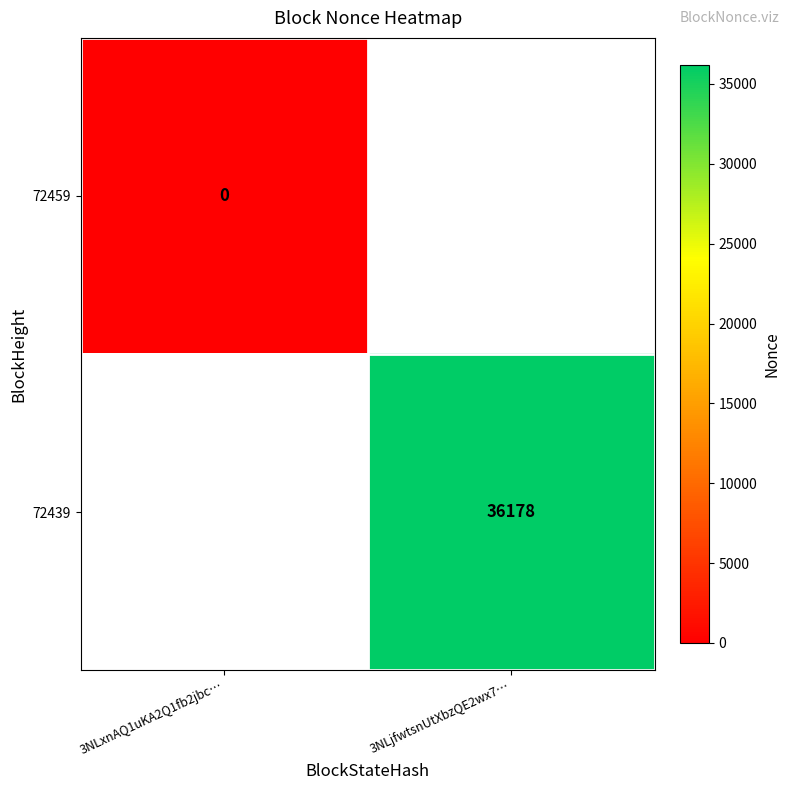

The value of 72439 at 3NLjfwtsnUtXbzQE2wx7… is 36178. True or false?

True